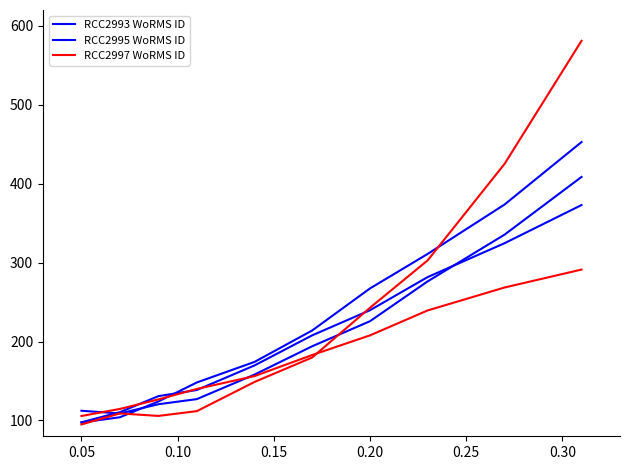

How many interior local valleys does the RCC2997 WoRMS ID series have?

1